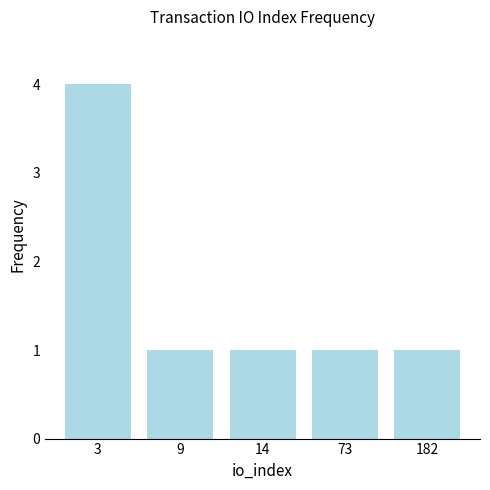

What is the sum of the values at 182 and 73?

2